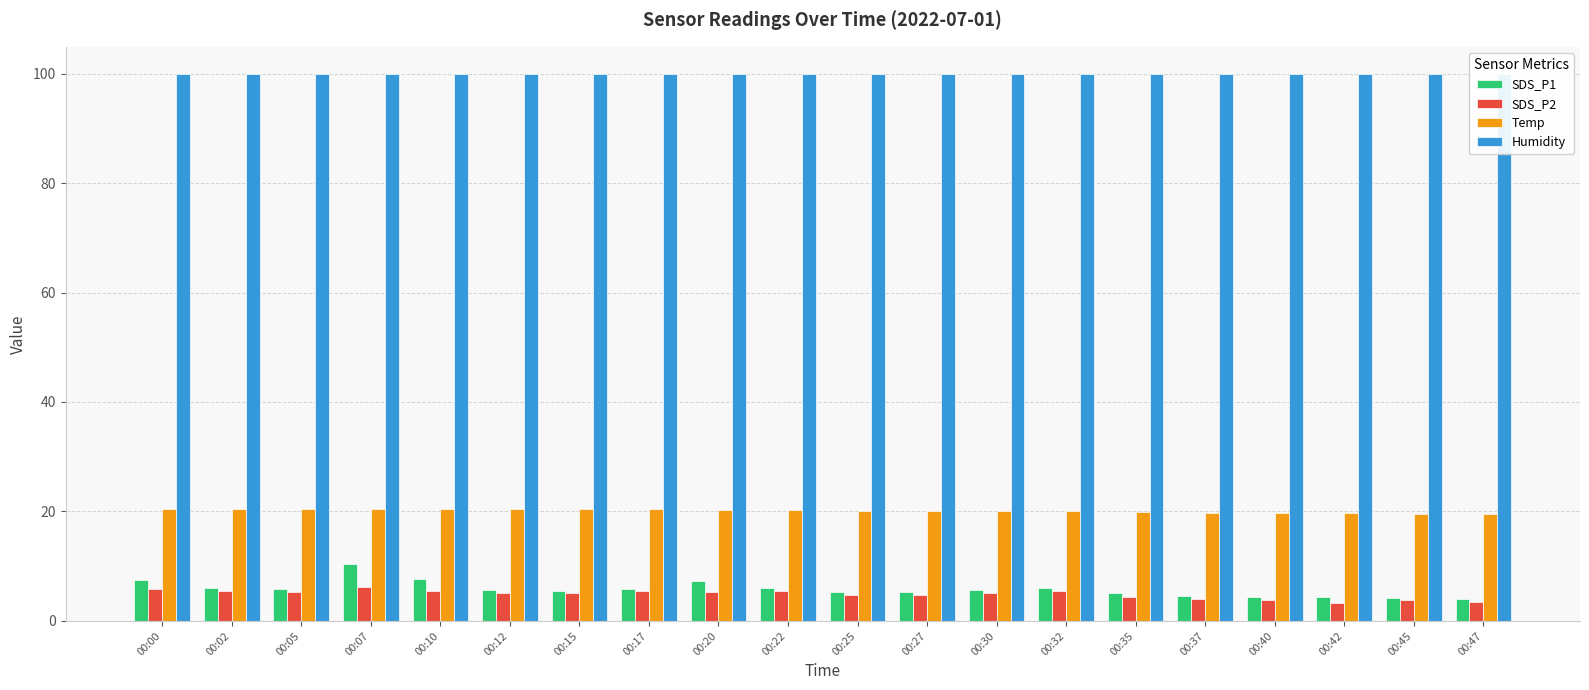

What is the sum of all Humidity values?

1998.0